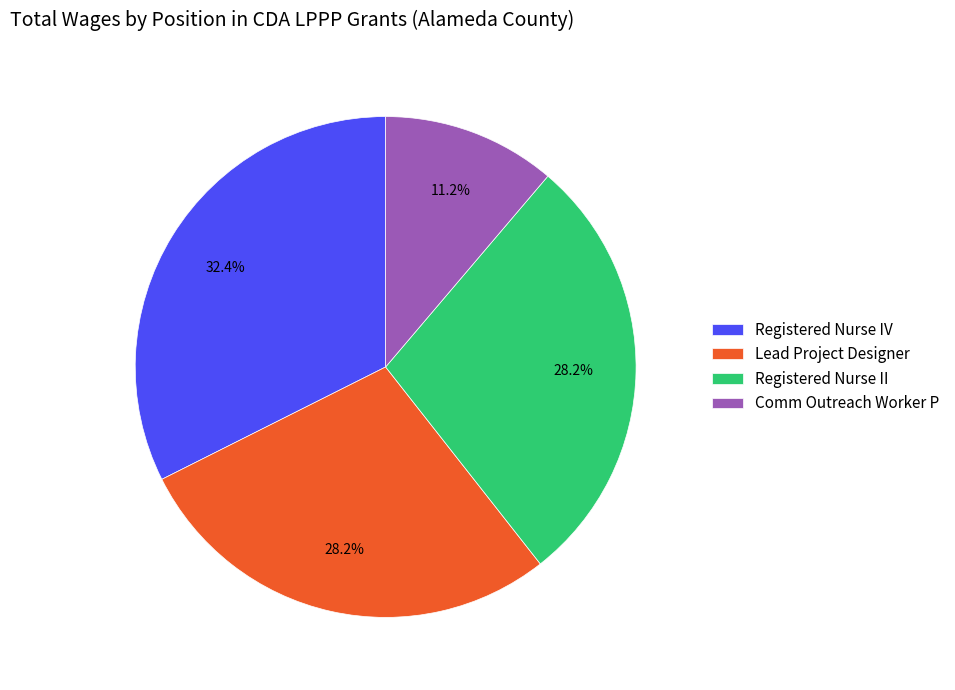

What is the ratio of the value at Lead Project Designer to the value at Registered Nurse II?

1.0